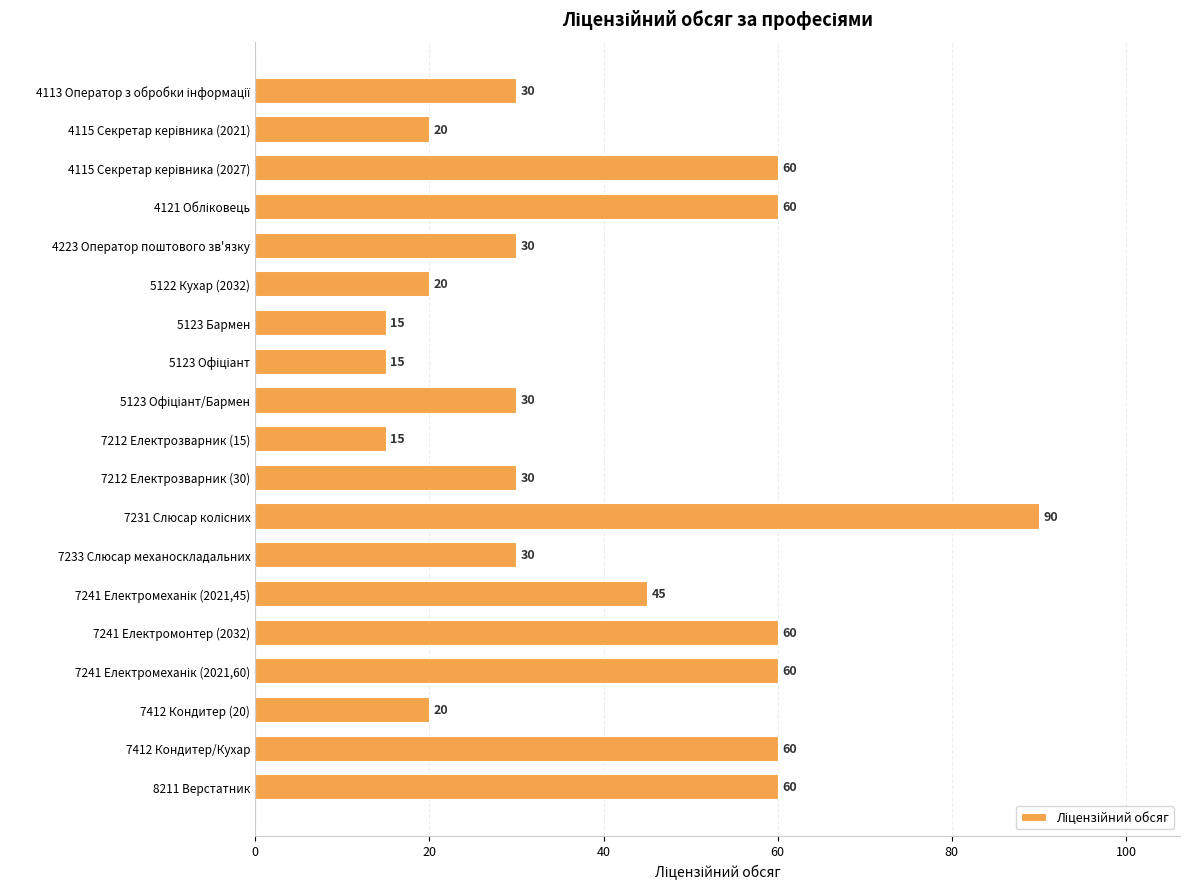

What position from the top is 7212 Електрозварник (15)?

10